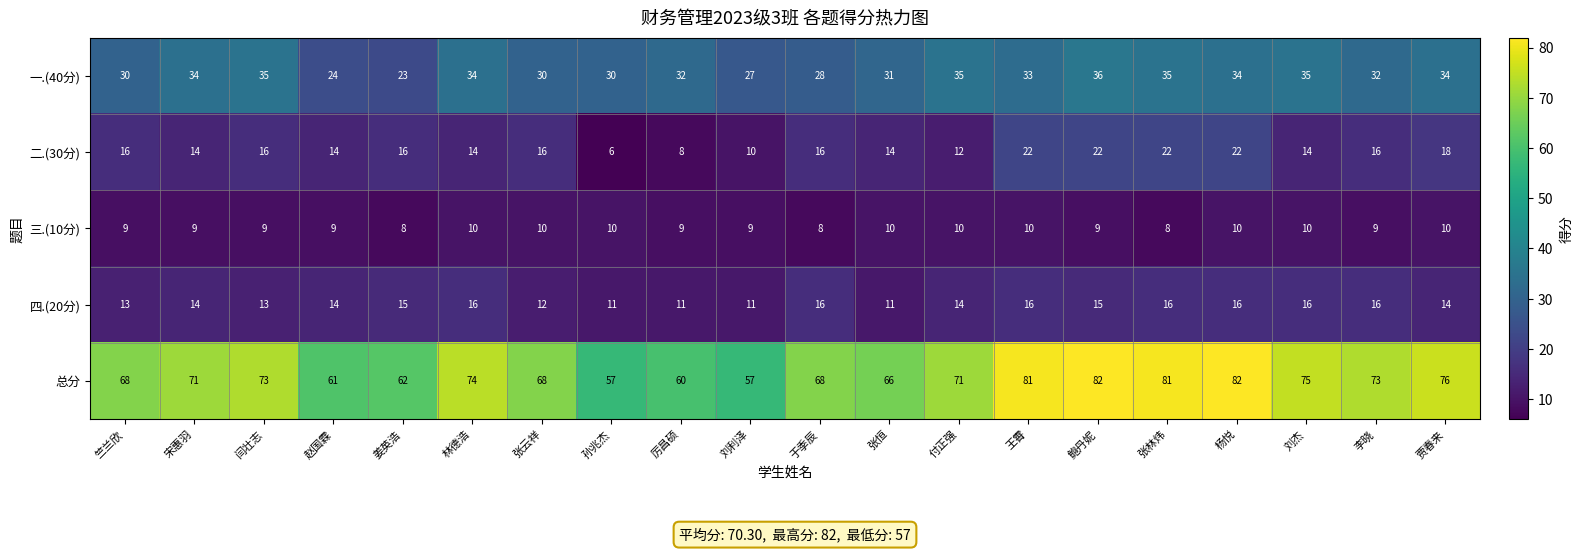

Which series has the largest range (max minus min)?

总分